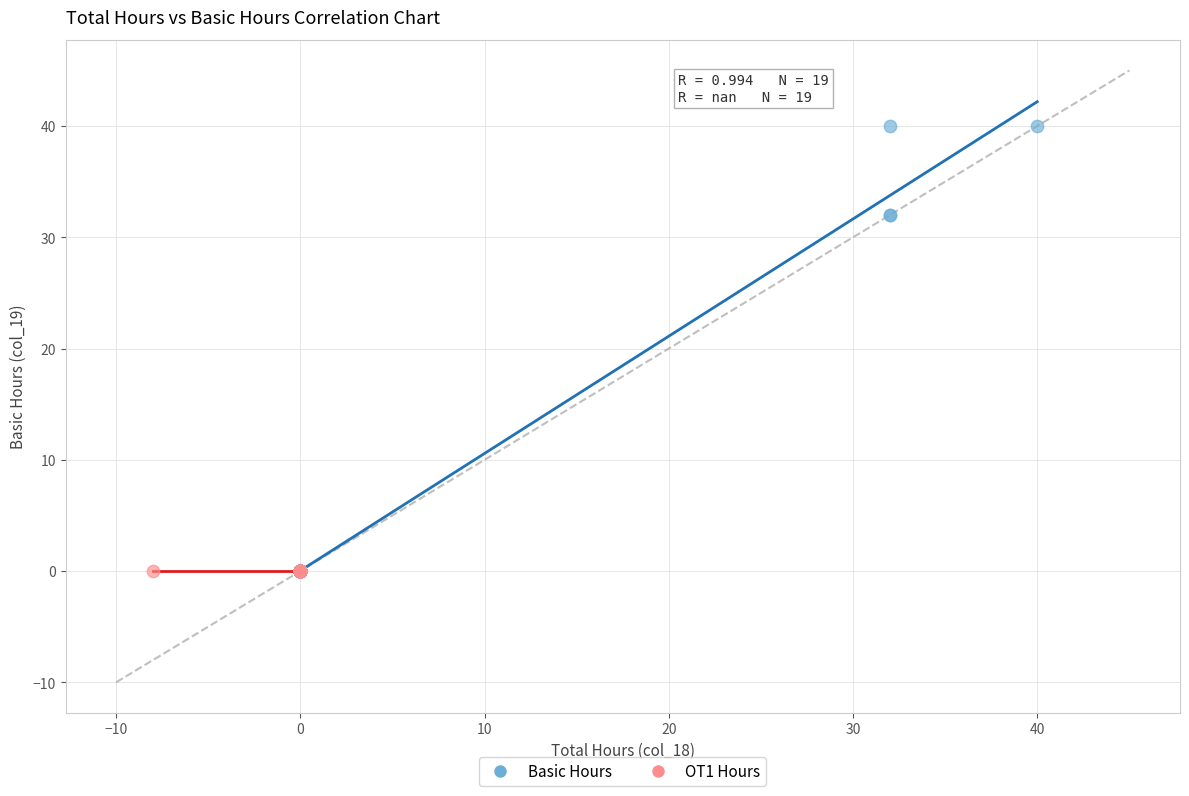

Which series reaches the maximum Y coordinate?

Basic Hours